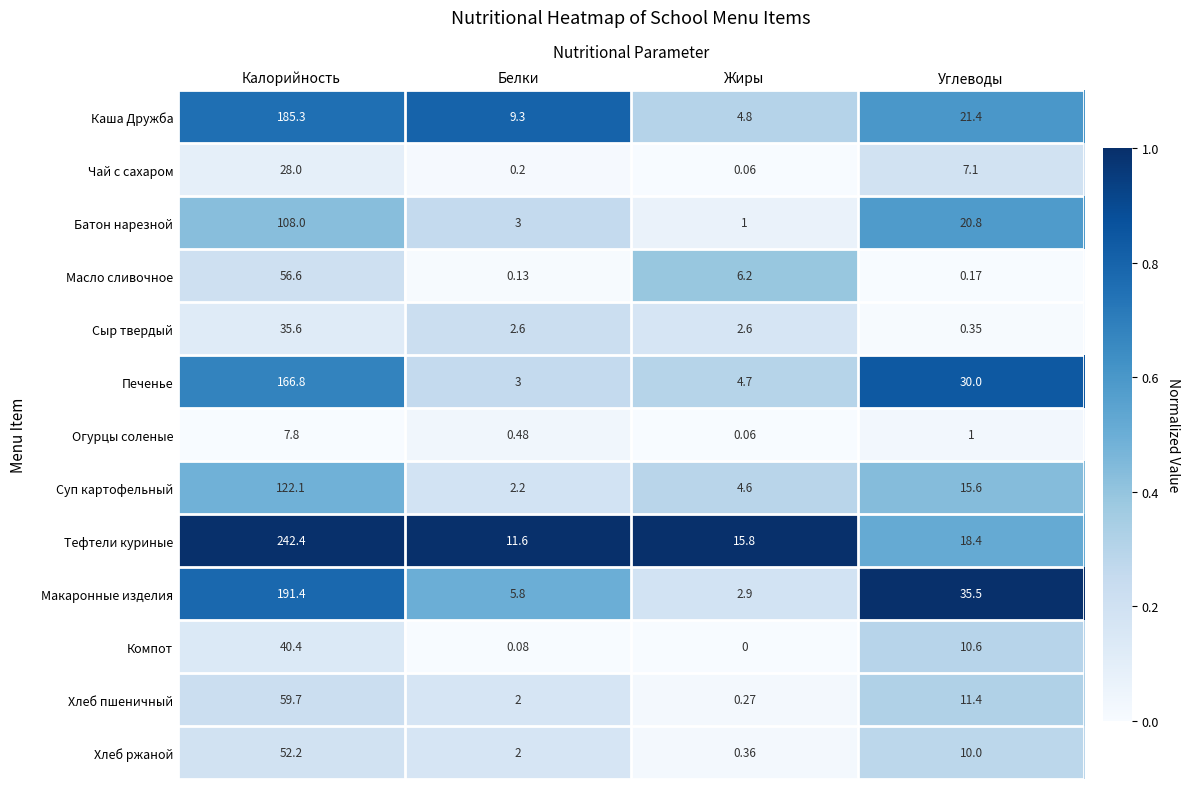

Which series has the largest total across all categories?

Тефтели куриные